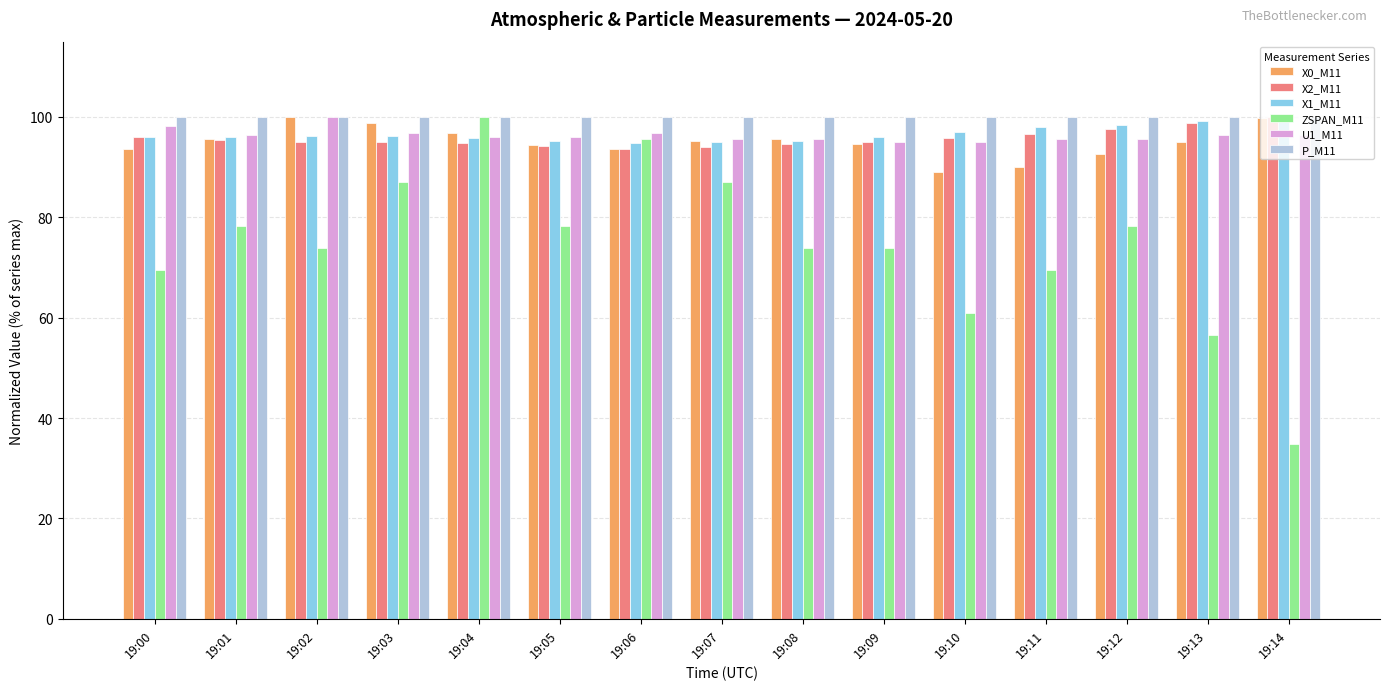

What is the total value across all series at 19:04?

583.4